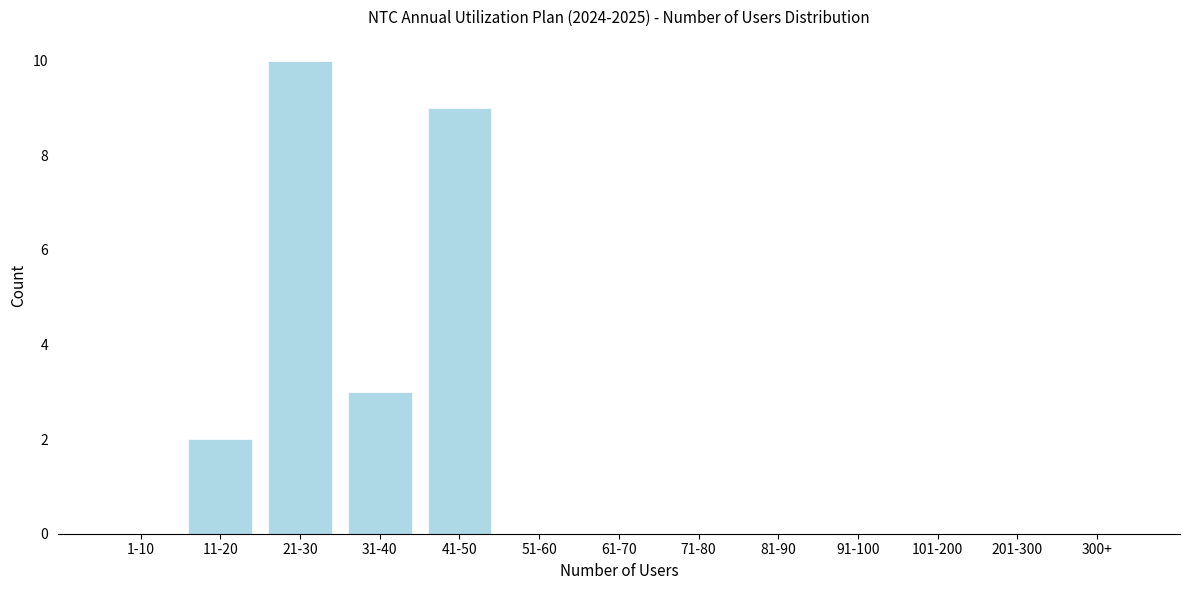

Reading left to right, transcribe all the data shown in this chart.

1-10=0	11-20=2	21-30=10	31-40=3	41-50=9	51-60=0	61-70=0	71-80=0	81-90=0	91-100=0	101-200=0	201-300=0	300+=0